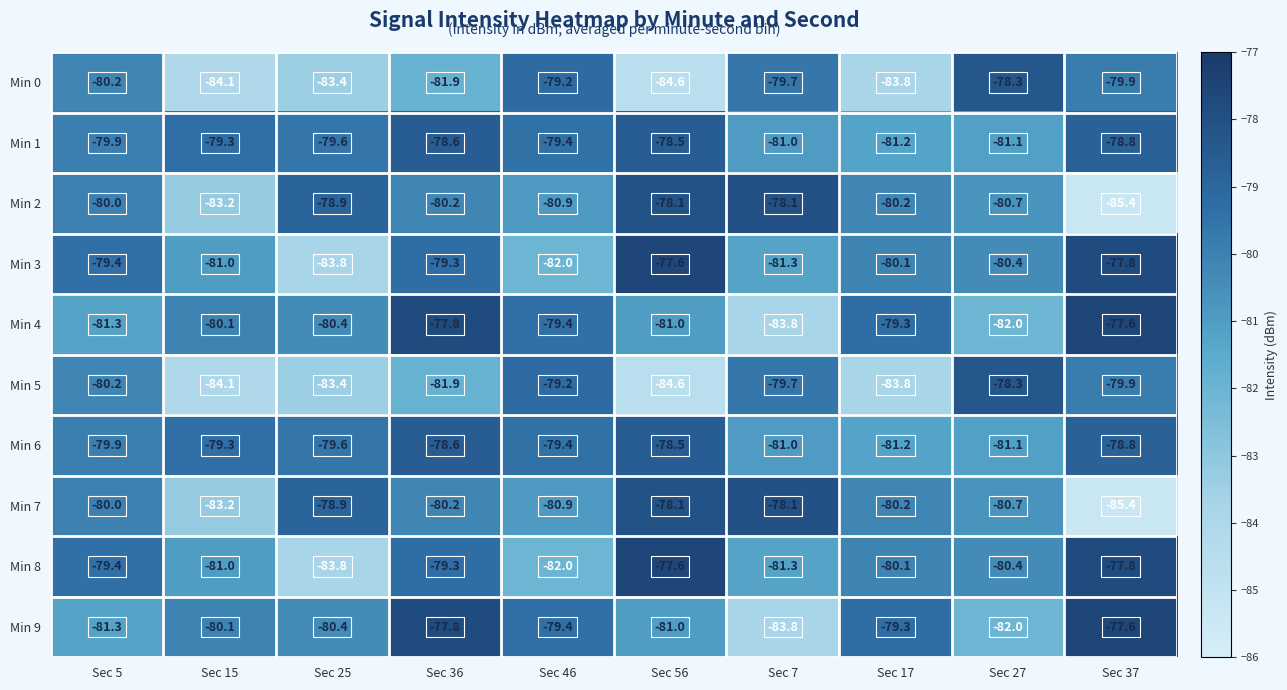

The value of Min 1 at Sec 25 is -122.5. True or false?

False